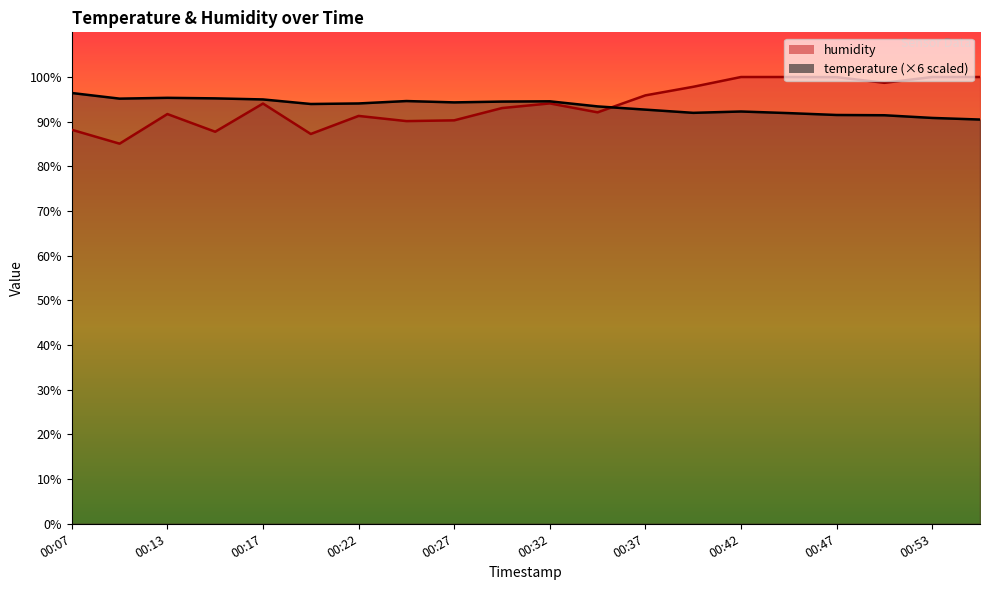

At which label does temperature first exceed 94?

00:07